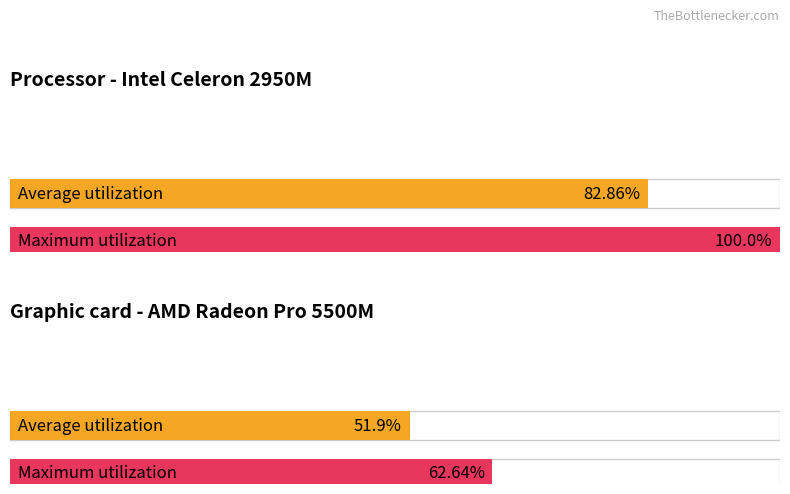

What is the average value of the Maximum utilization series?

81.3